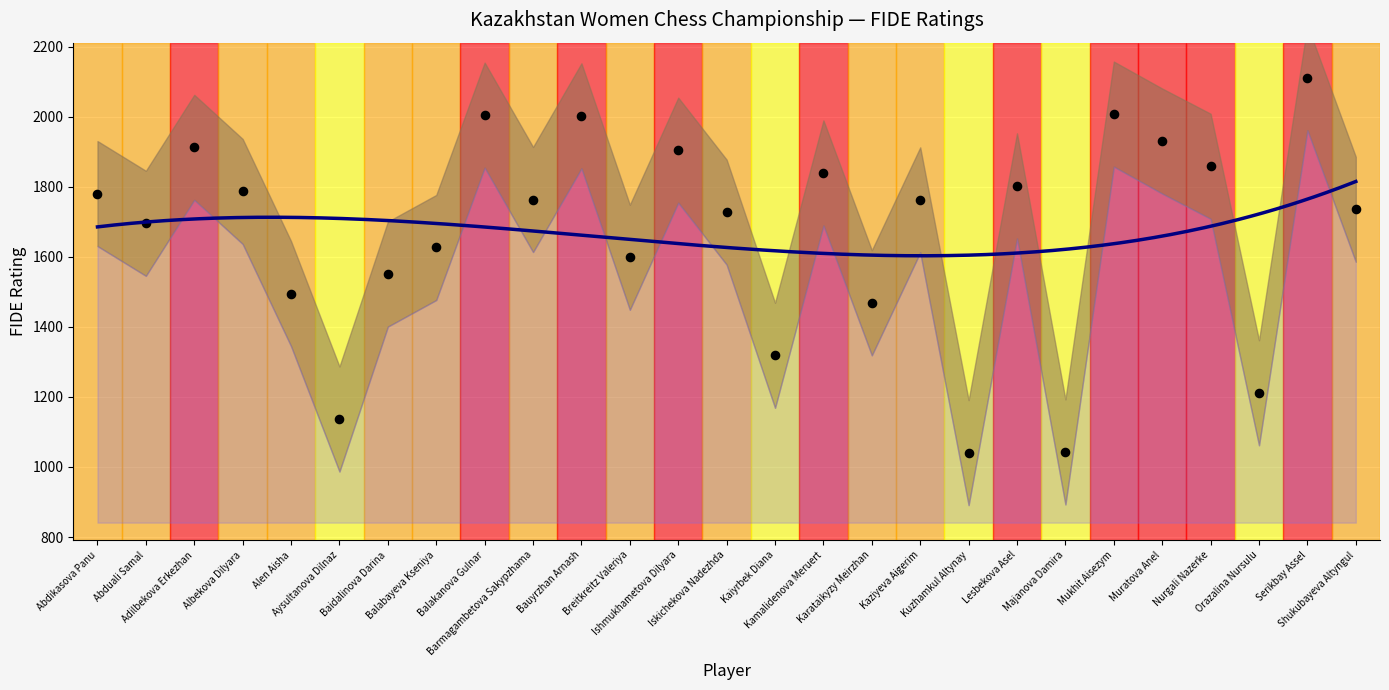

Between Adilbekova Erkezhan and Barmagambetova Sakypzhama, which is larger?

Adilbekova Erkezhan